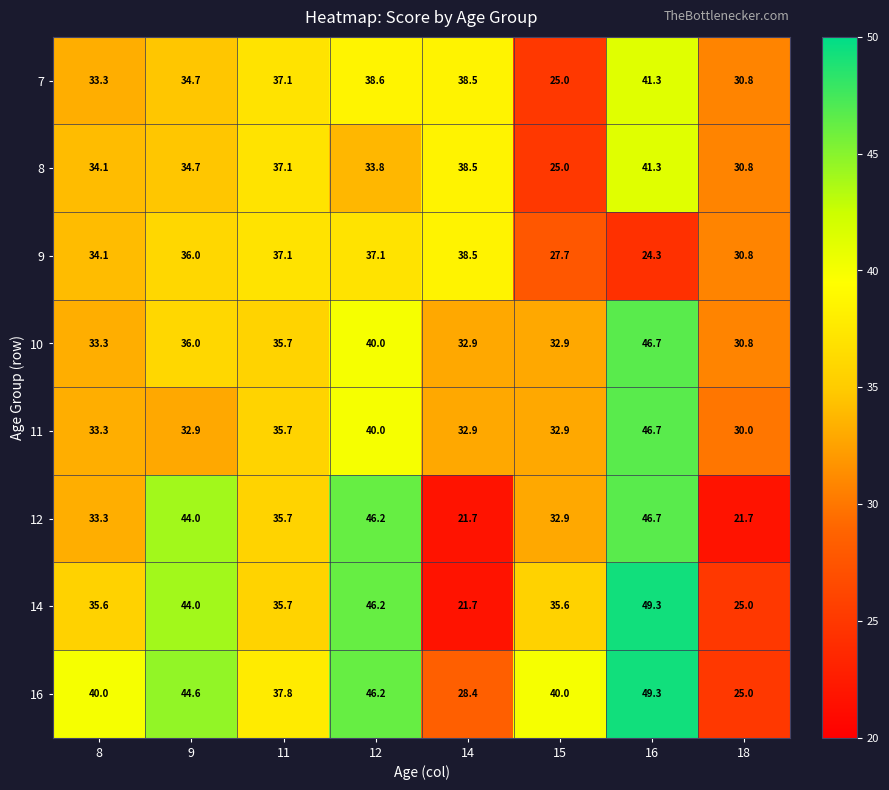

What is the minimum value shown in the chart?

21.7